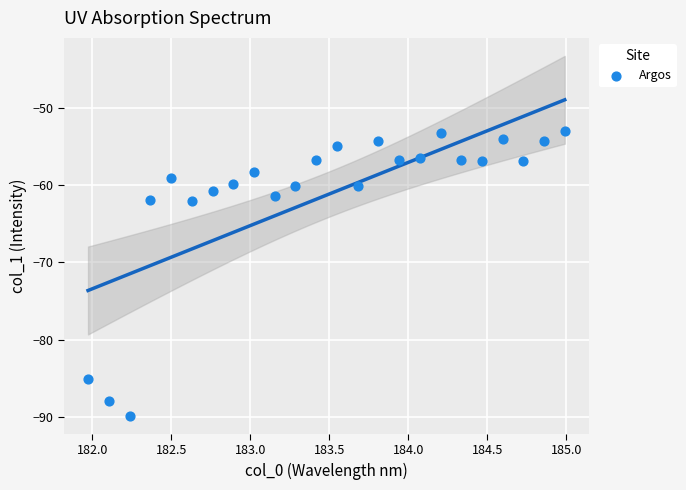

What is the range of X values (max minus min)?

3.0